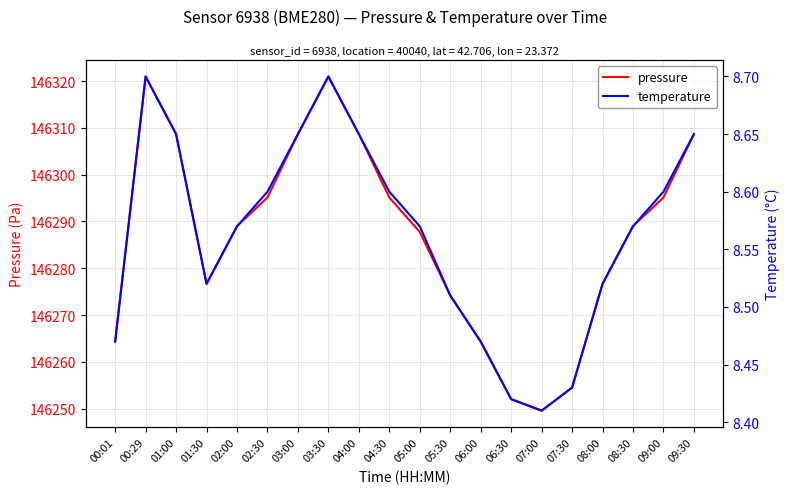

What are all the series names shown in the legend?

pressure, temperature